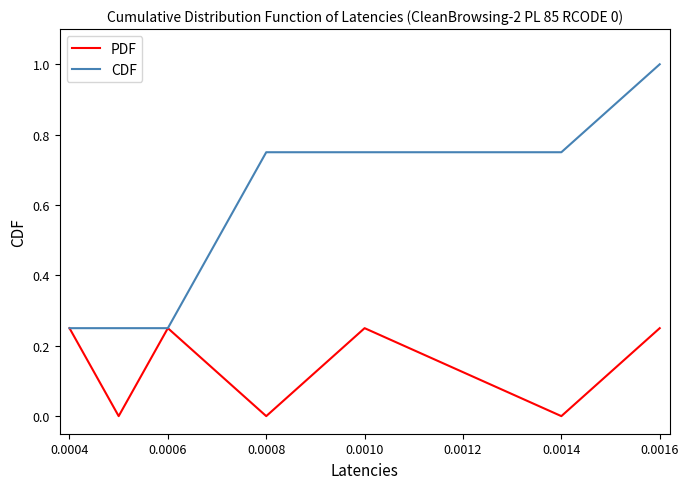

Which series has the largest total across all categories?

CDF